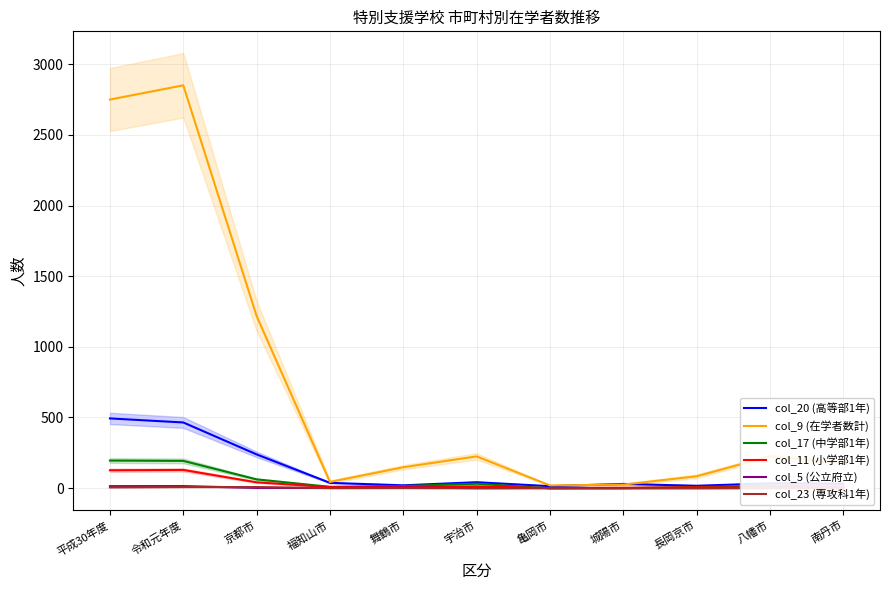

Is this an area chart (filled region under the line)?

No